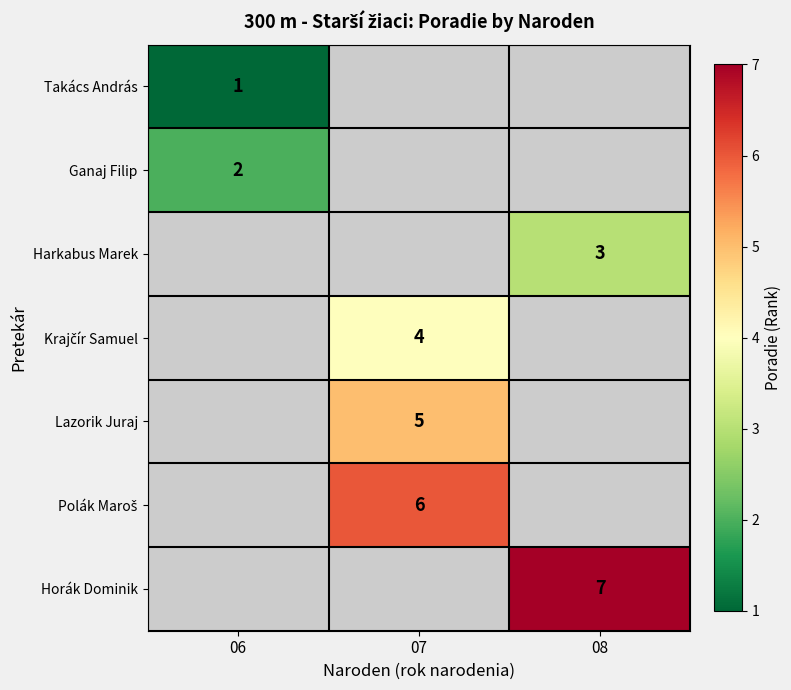

Is it true that Harkabus Marek equals 5 at 08?

False